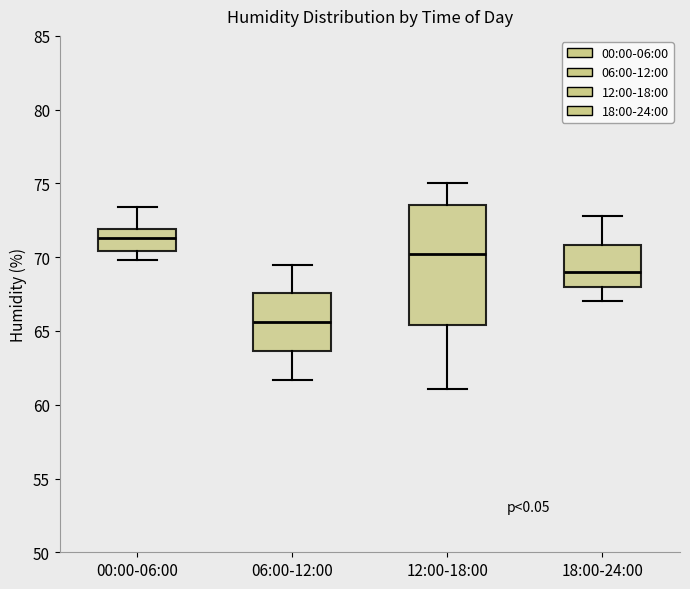

Comparing the boxes themselves (not the whiskers), which one is the tallest?

12:00-18:00